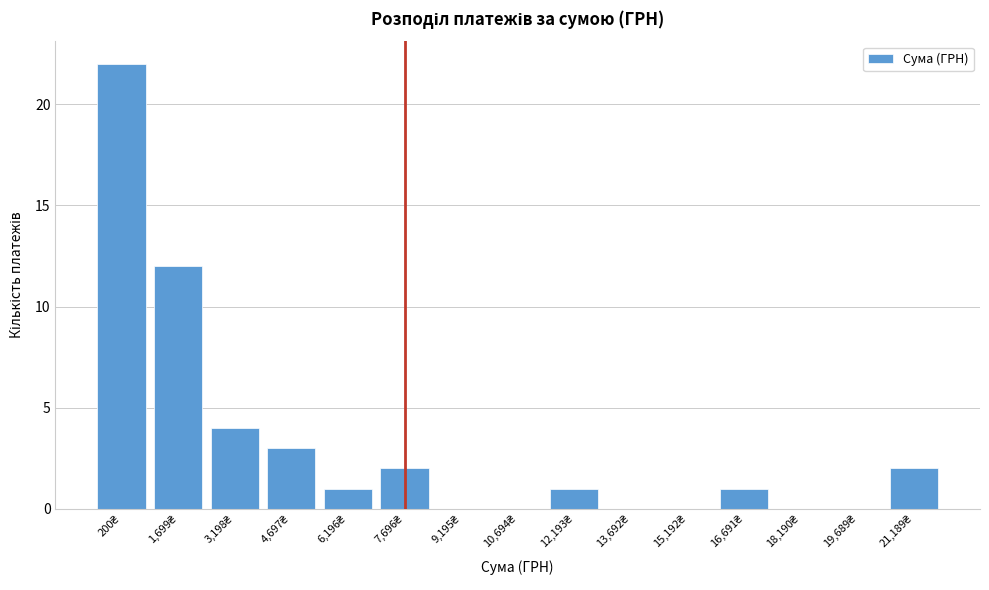

What is the maximum value shown in the chart?

22